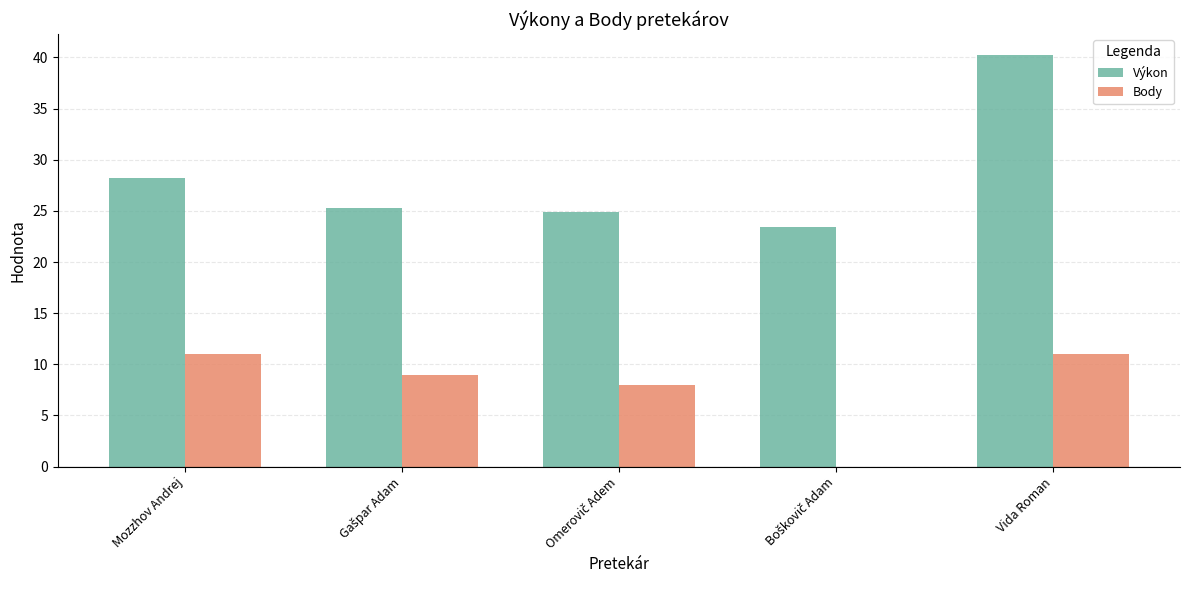

How many values in Body are above zero?

4